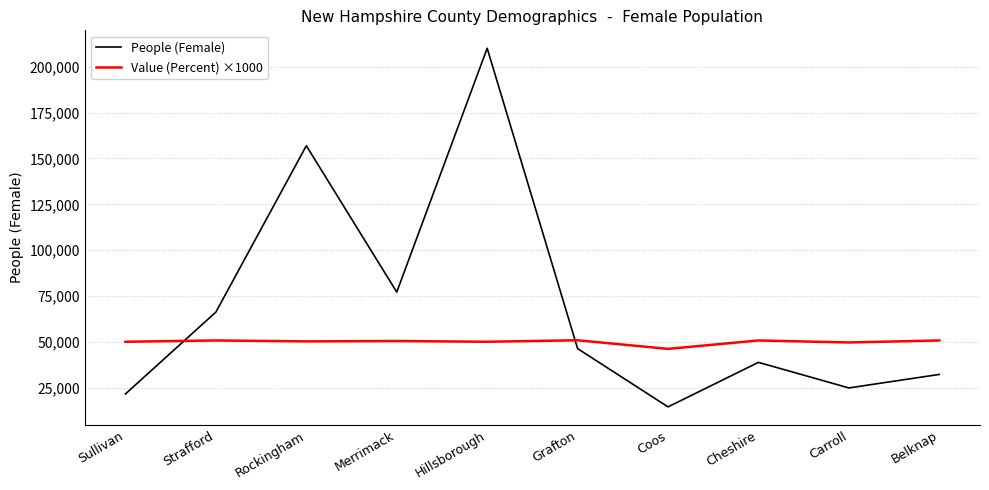

How many lines are shown in the chart?

2